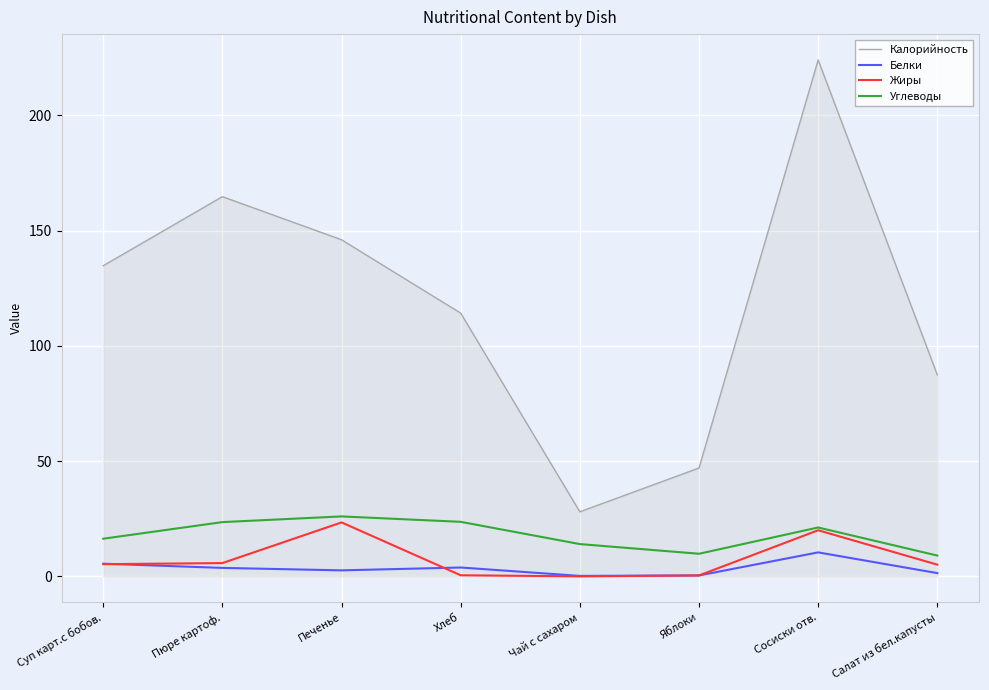

Is the value of Жиры at Хлеб greater than the value of Углеводы at Печенье?

No